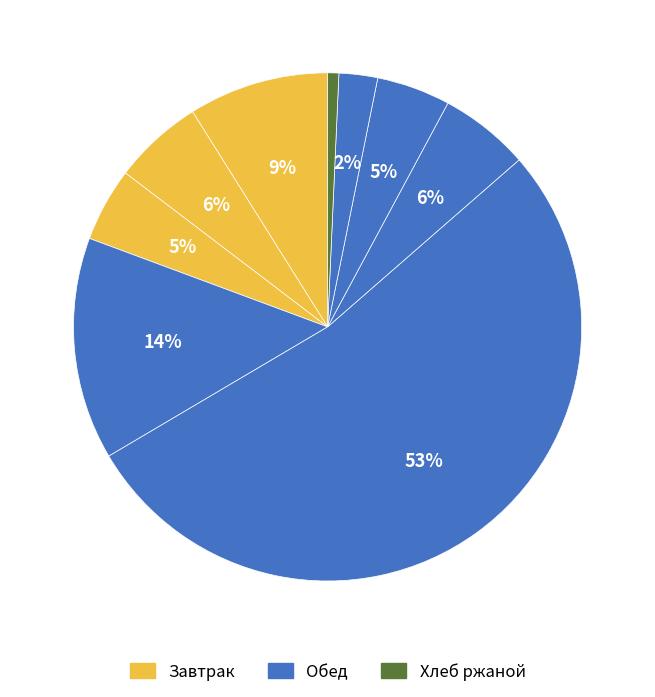

How many segments does this pie chart have?

9